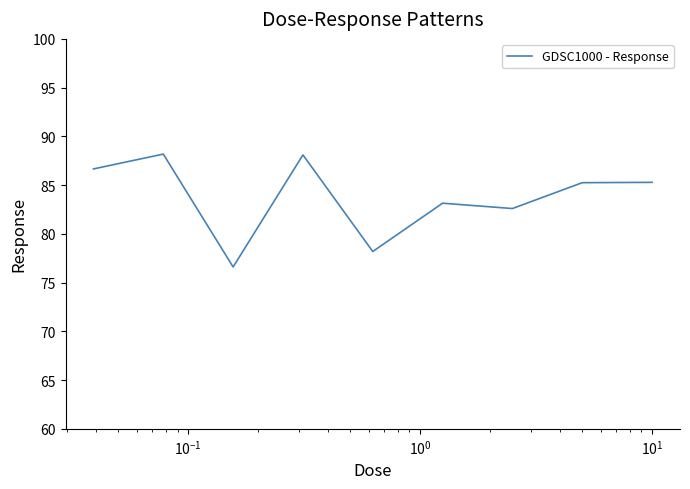

What is the difference between the maximum and minimum values?

11.6